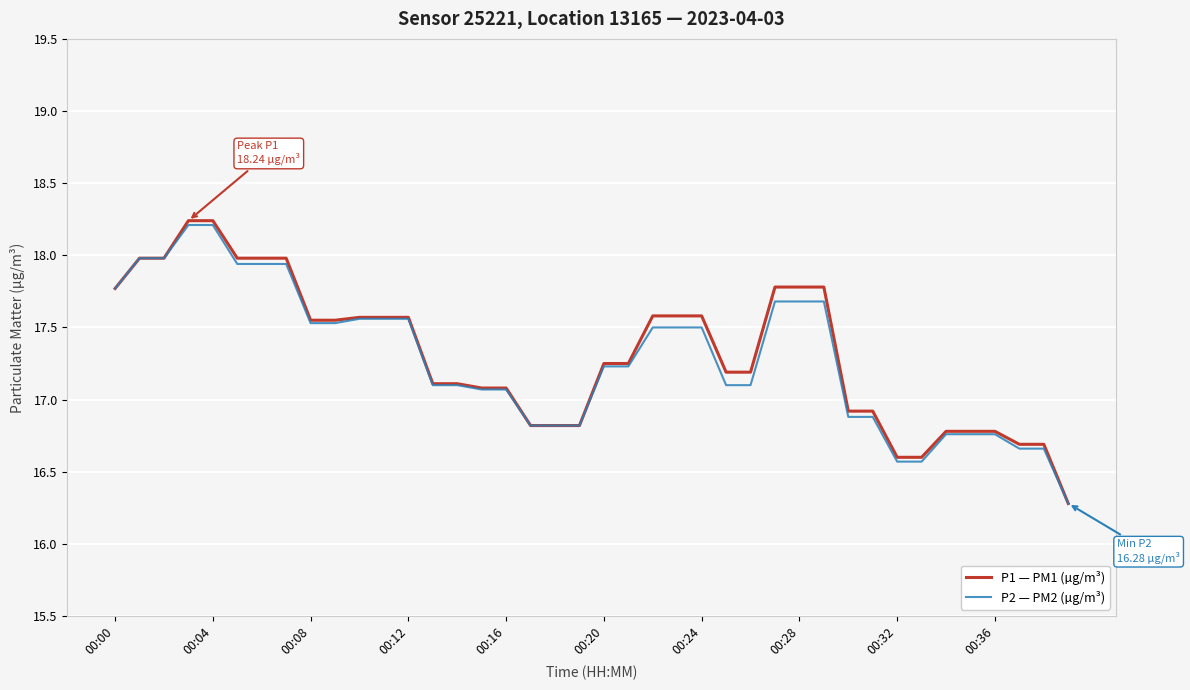

What are all the series names shown in the legend?

P1 — PM1 (µg/m³), P2 — PM2 (µg/m³)